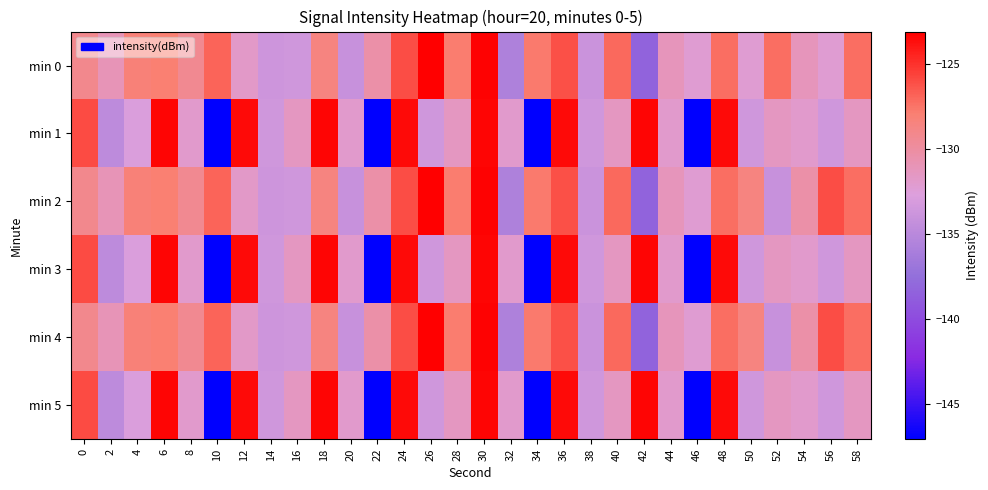

Which series has the largest total across all categories?

min 2